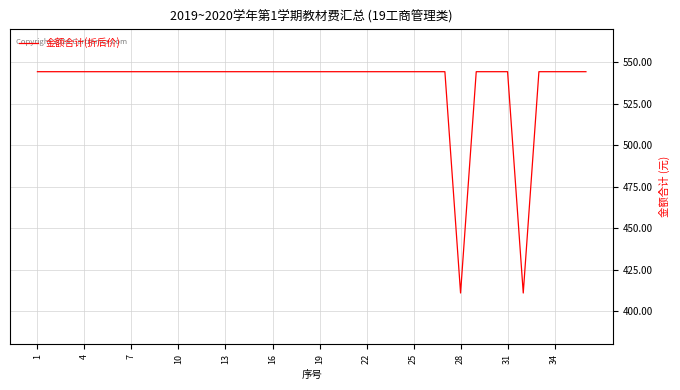

What is the sum of all values?

19323.7